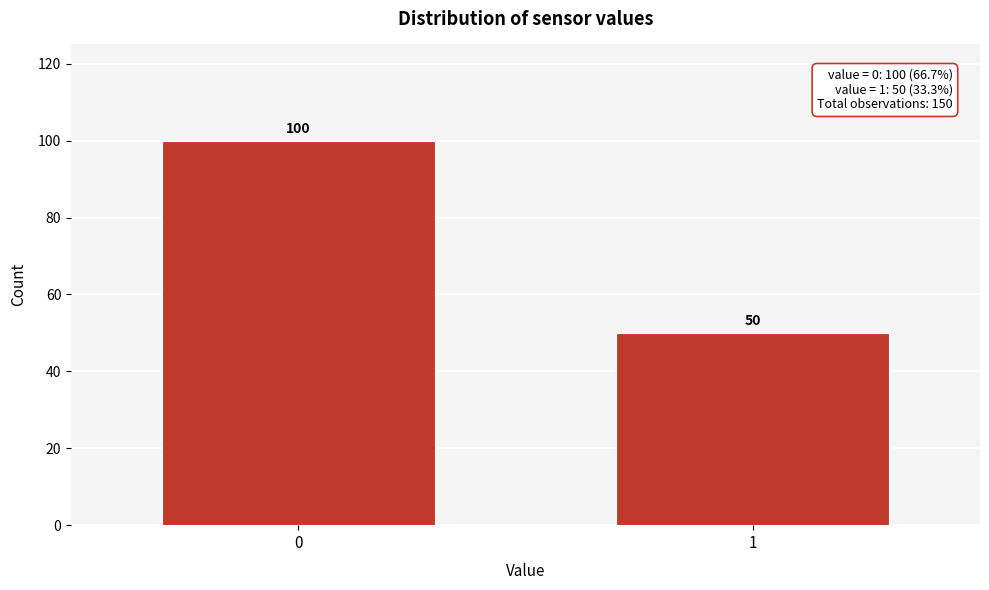

Reading left to right, what are all the values shown in this chart?

100	50